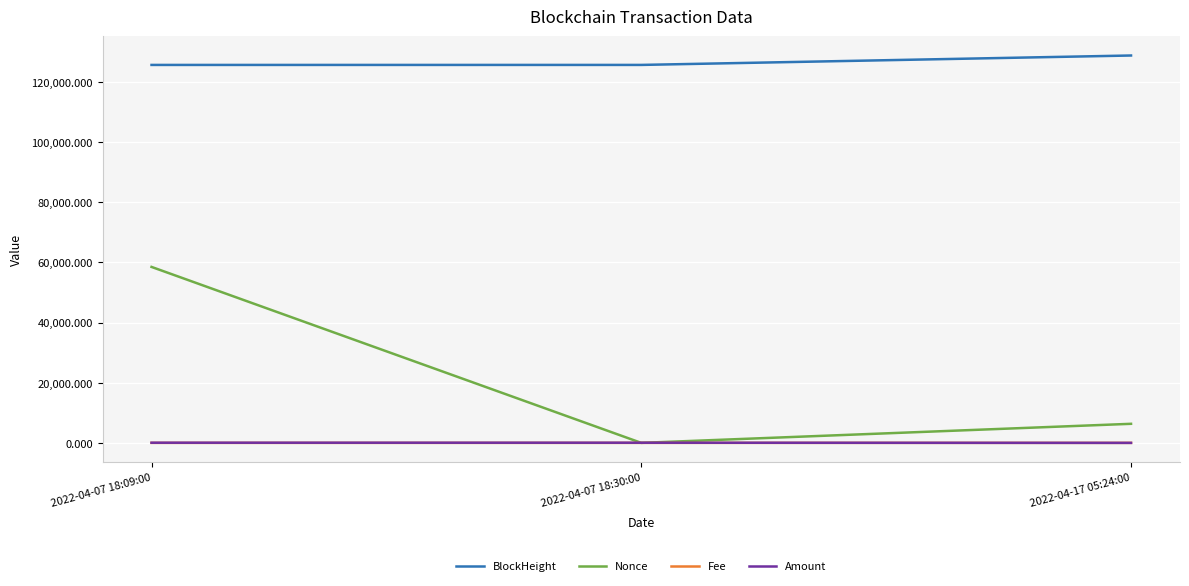

How many values in the BlockHeight series are below 125671?

1